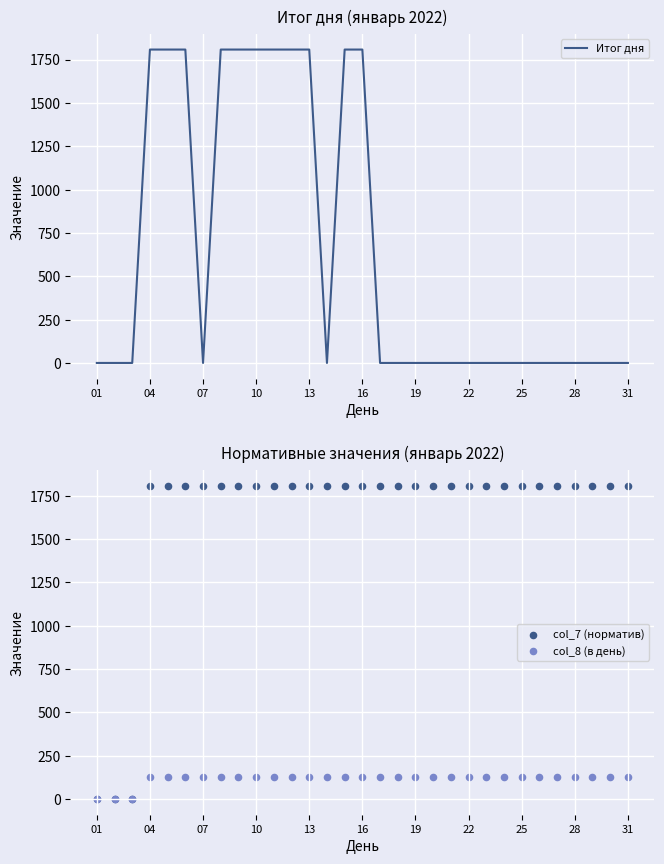

Which series has the largest total across all categories?

col_7 (норматив)